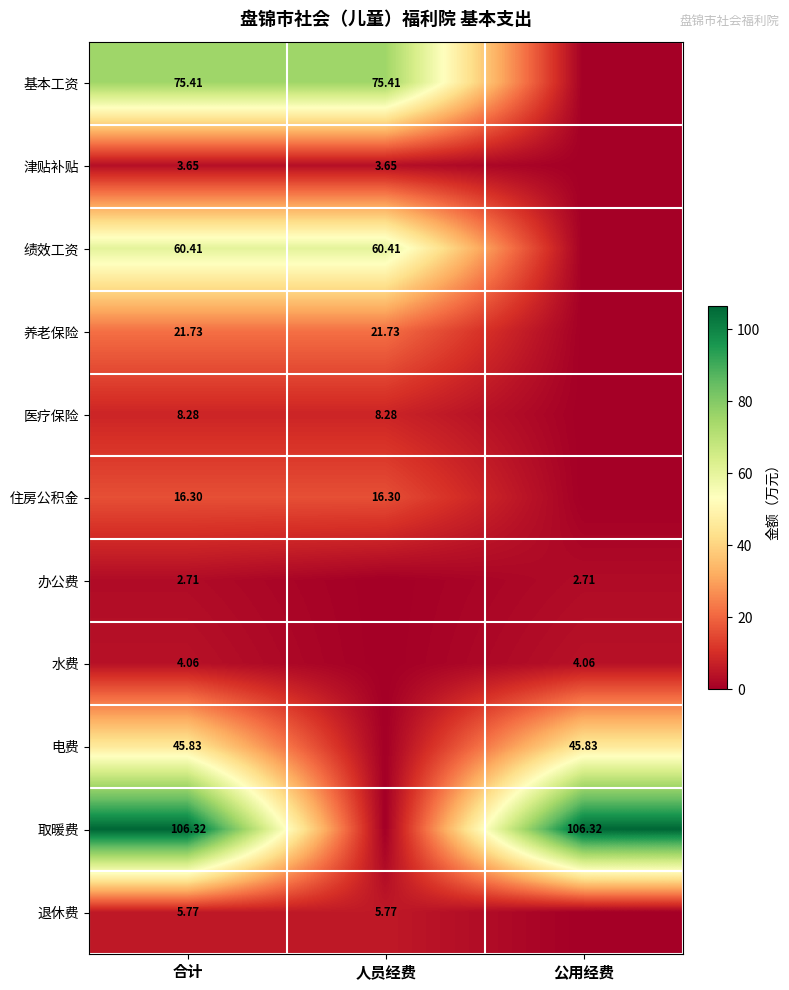

What is the average value of the 津贴补贴 series?

2.4